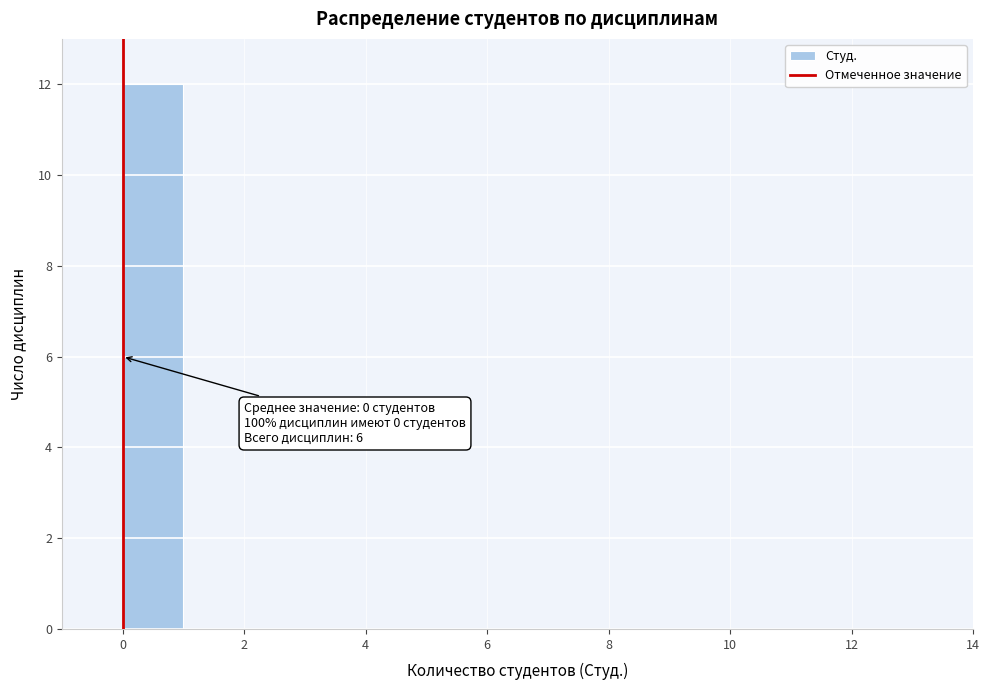

Which range on the x-axis has the tallest bar?

0 to 1